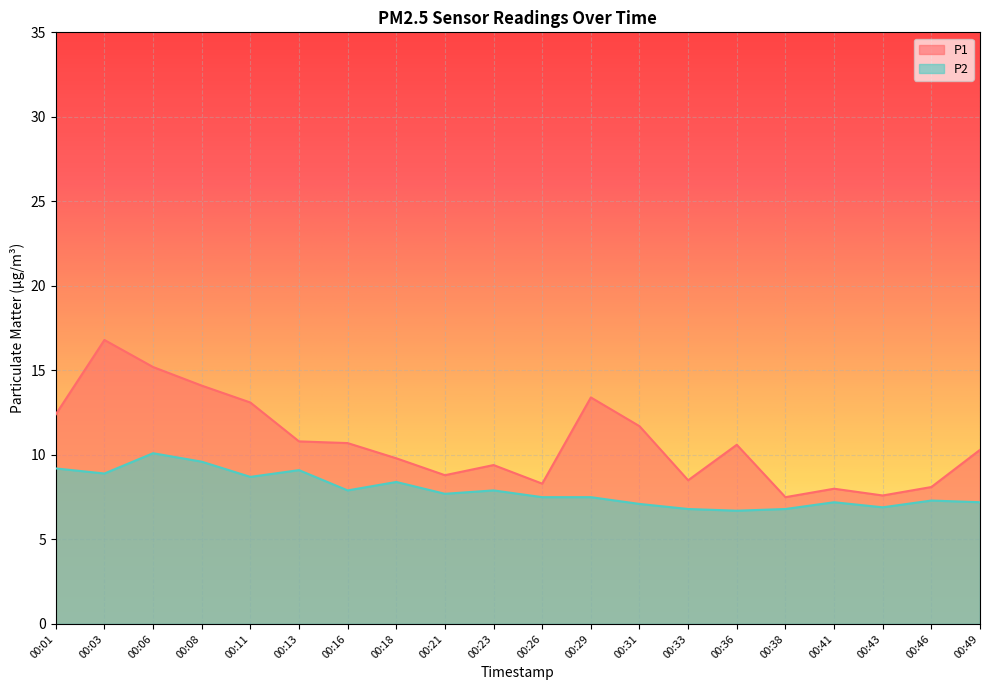

At which label is P2 closest to 8?

00:16